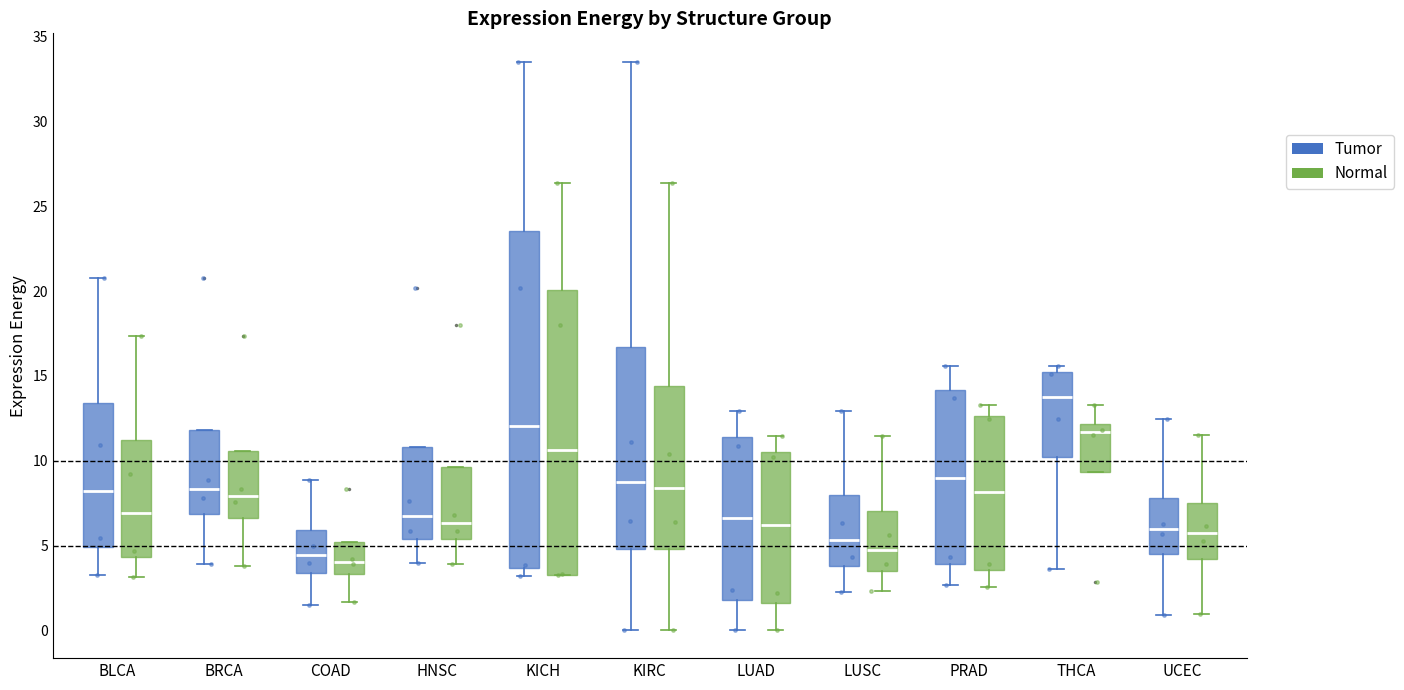

Which box has the highest median line?

THCA (Tumor)